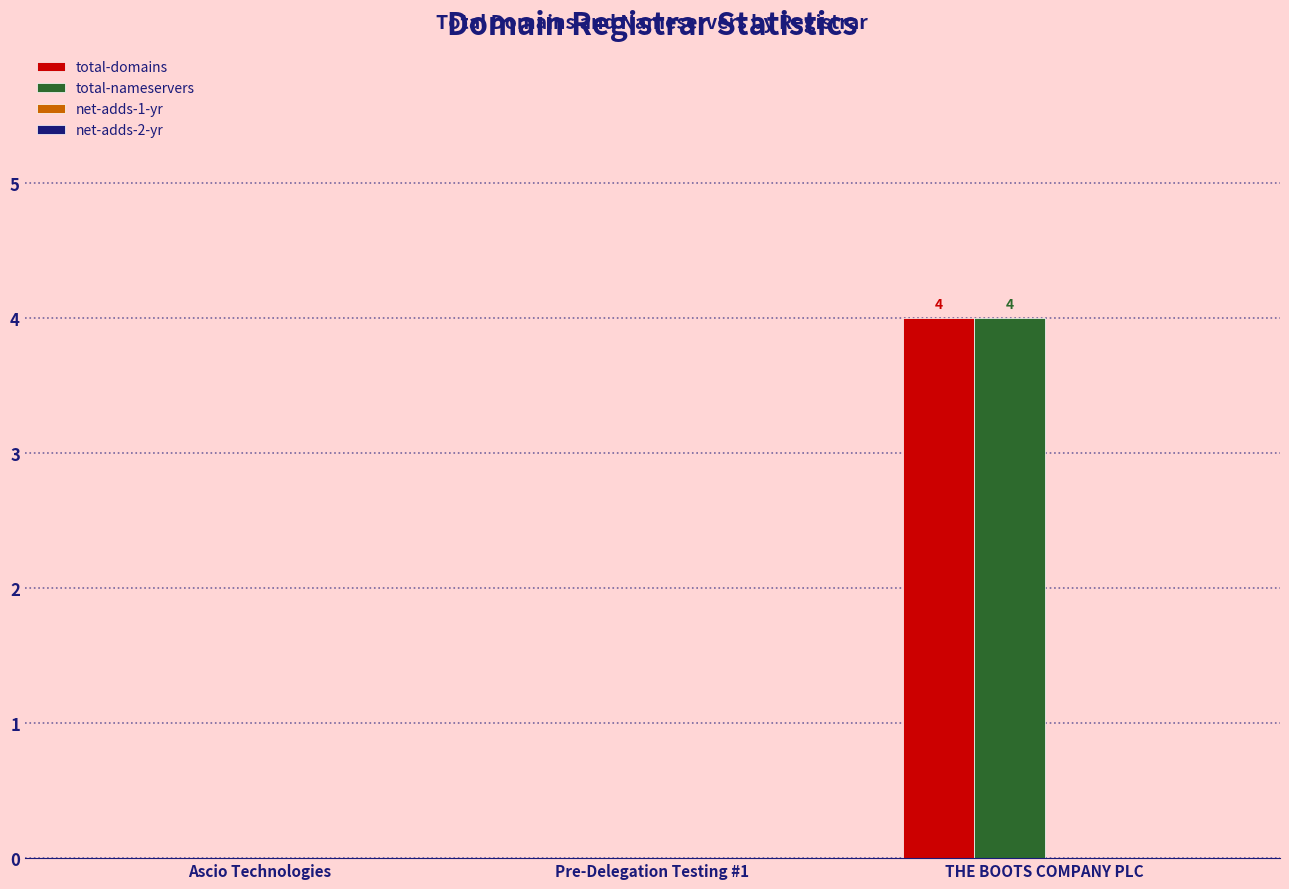

The value of total-nameservers at THE BOOTS COMPANY PLC is 1. True or false?

False